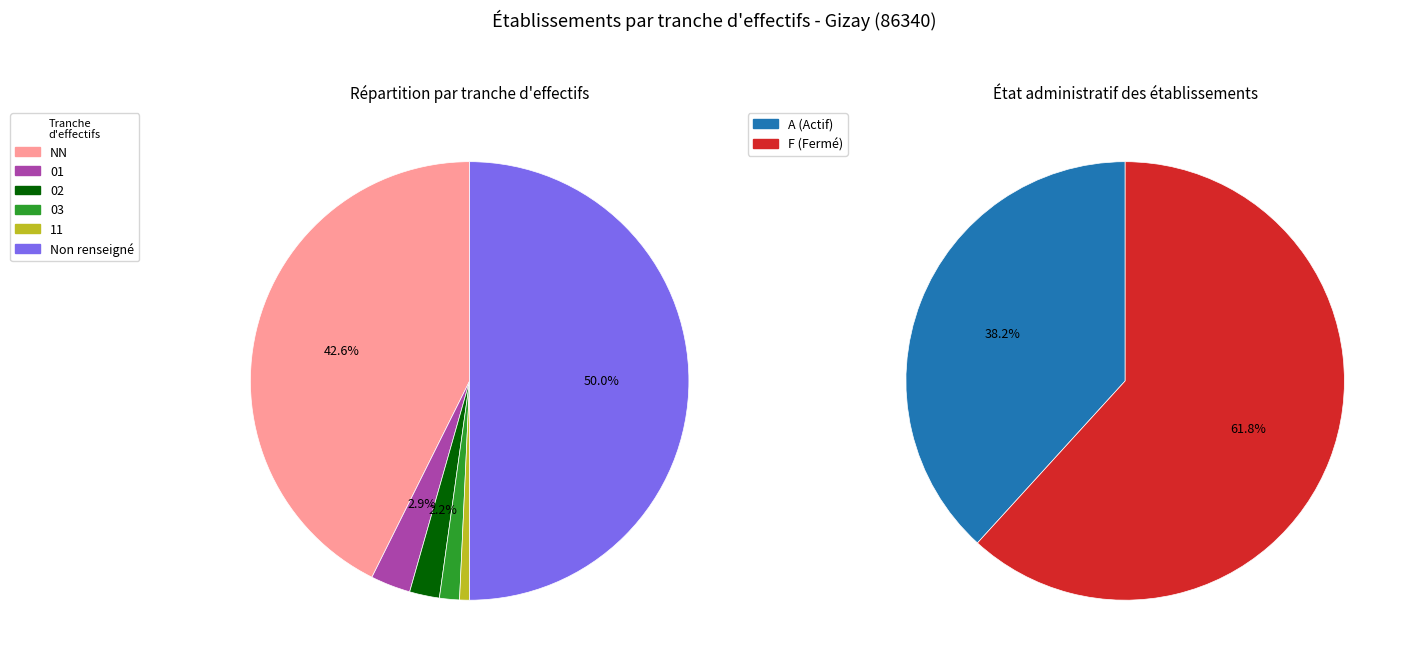

To the nearest percent, what is the difference between the largest and smallest slice percentages?

49%